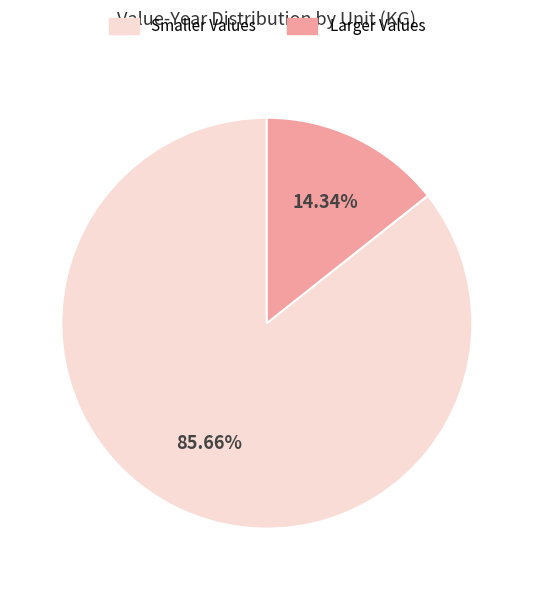

Does Smaller Values represent more than half of the total?

Yes